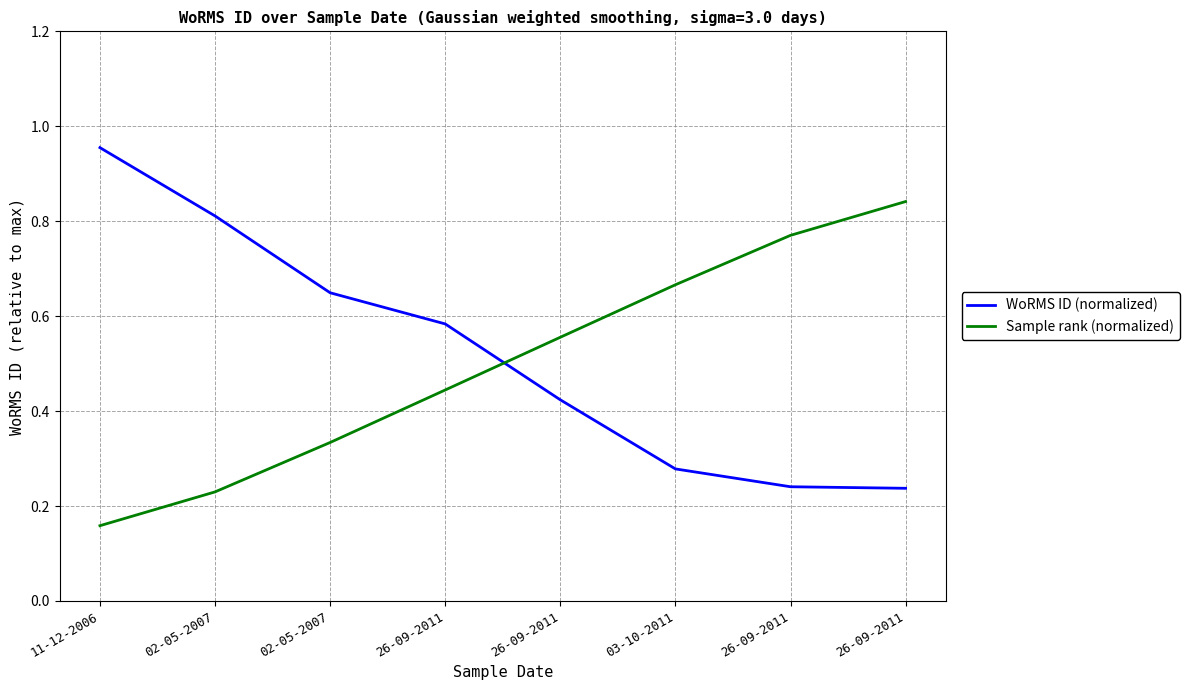

Reading left to right, list all the values displayed in this chart.

WoRMS ID (normalized): 1.0	0.8	0.6	0.6	0.4	0.3	0.2	0.2
Sample rank (normalized): 0.2	0.2	0.3	0.4	0.6	0.7	0.8	0.8